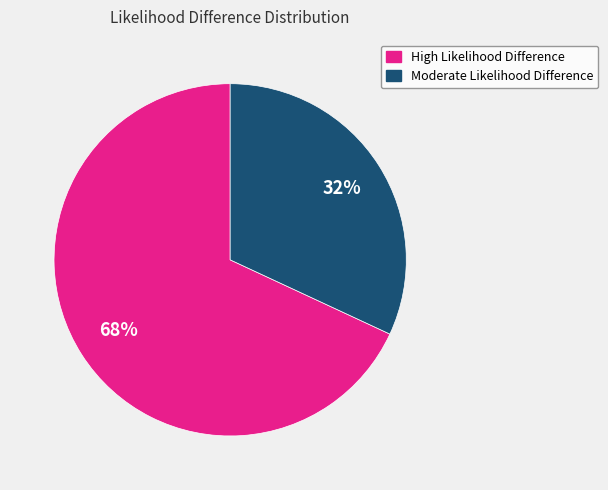

To the nearest percent, what is the difference between the largest and smallest slice percentages?

36%